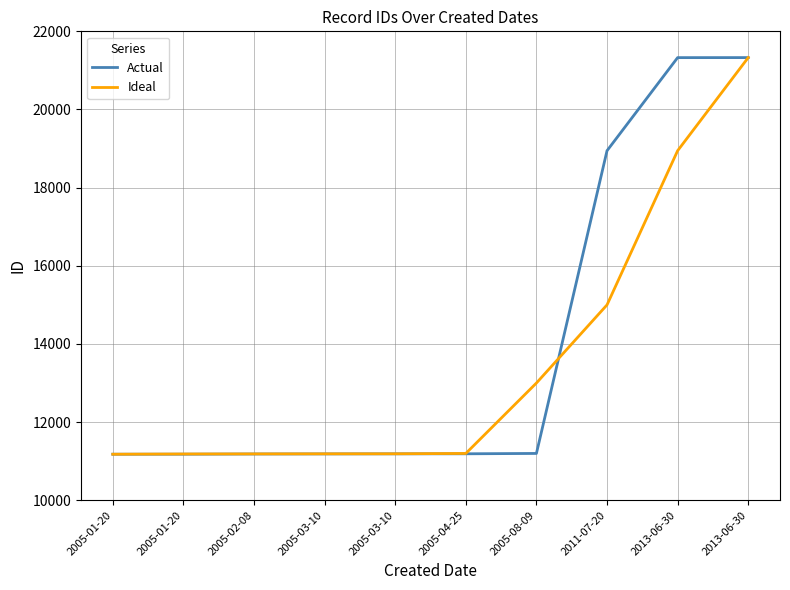

What is the label of the 5th point from the left?

2005-03-10